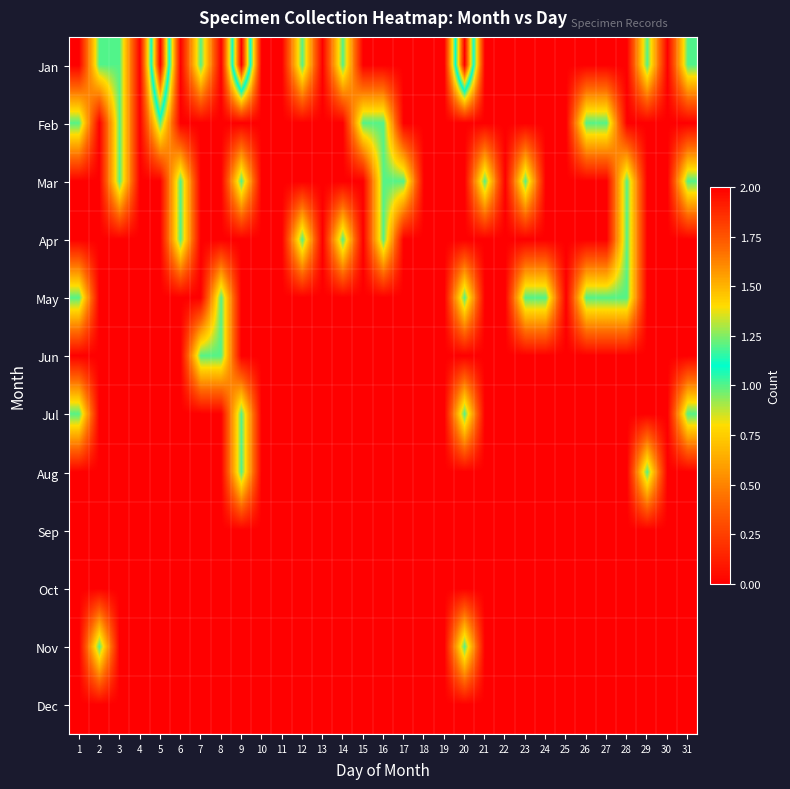

Between 22 and 25, which is larger?

22